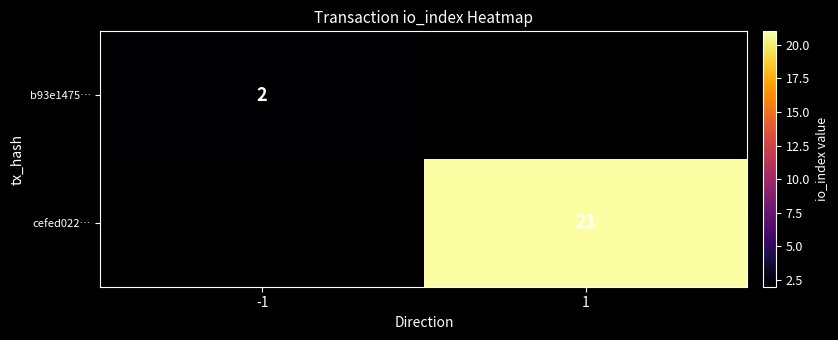

True or false: b93e1475… has a value of 1 at -1.

False